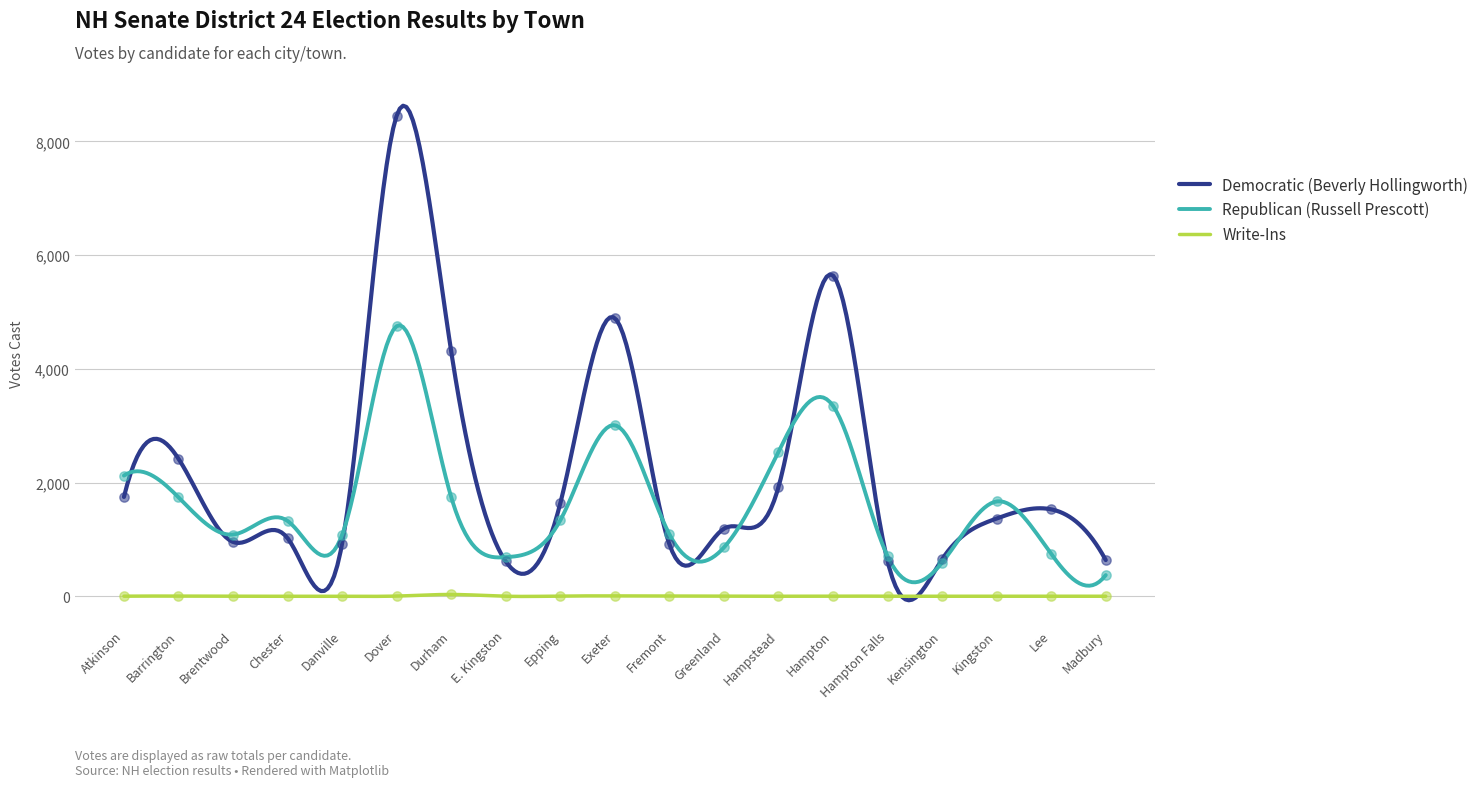

What are all the series names shown in the legend?

Democratic (Beverly Hollingworth), Republican (Russell Prescott), Write-Ins